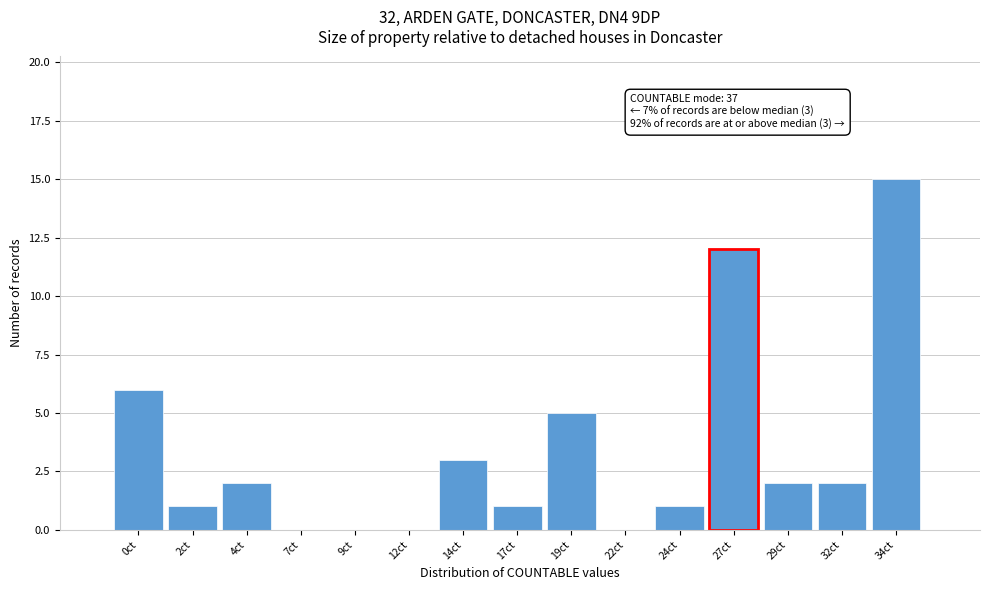

Reading left to right, transcribe all the data shown in this chart.

0ct=6	2ct=1	4ct=2	7ct=0	9ct=0	12ct=0	14ct=3	17ct=1	19ct=5	22ct=0	24ct=1	27ct=12	29ct=2	32ct=2	34ct=15